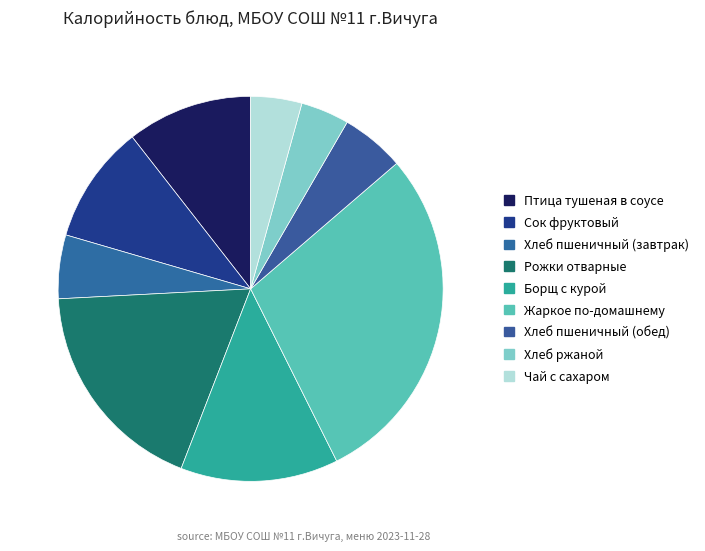

Count the number of slices in the pie.

9